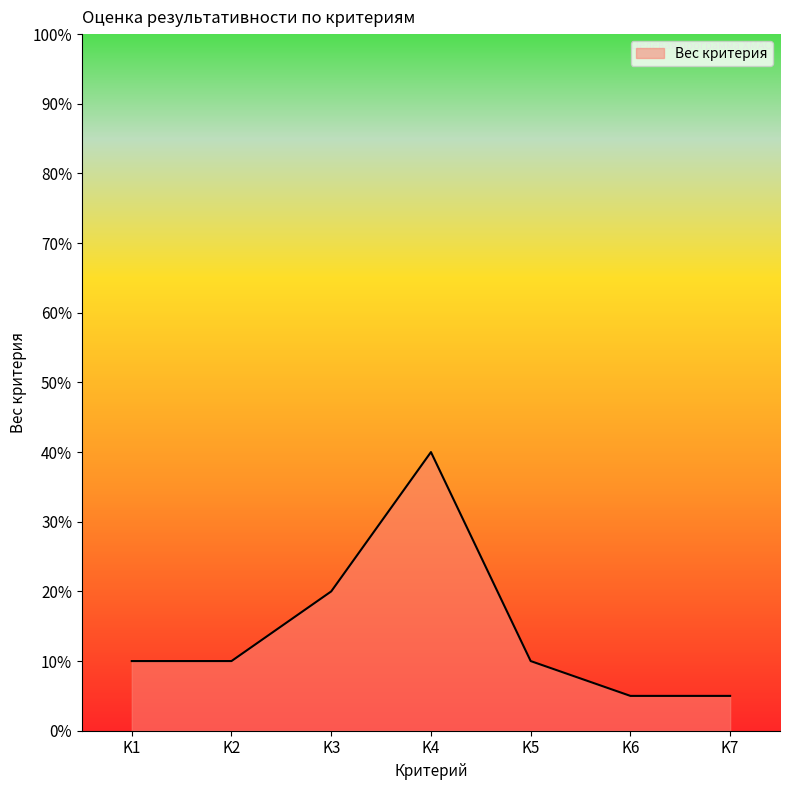

Is it true that the value at K2 is 0.0?

False